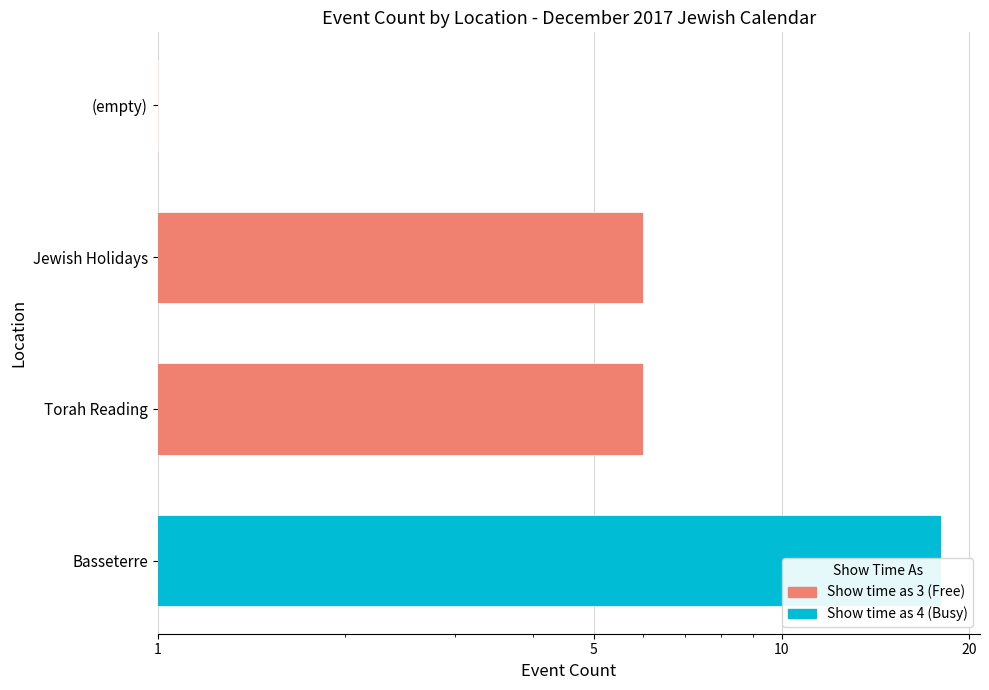

Is the value of Show time as 3 (Free) at 1 greater than the value of Show time as 4 (Busy) at 20?

No